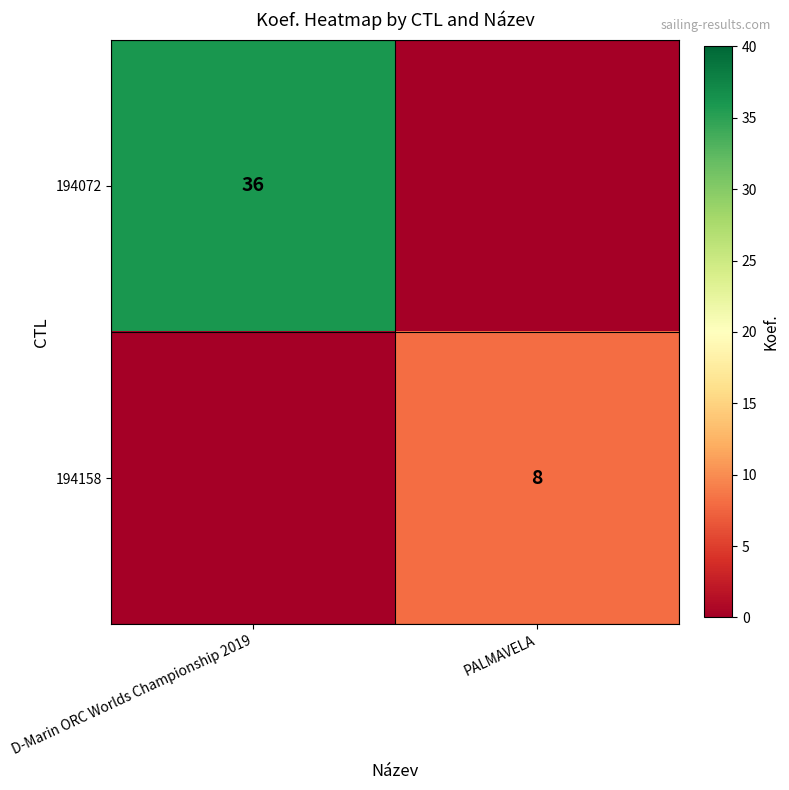

At how many categories does at least one series exceed 34?

1